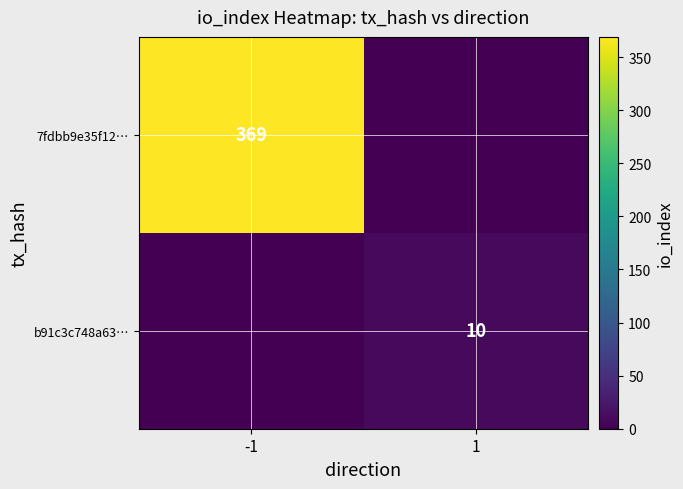

How many distinct data groups are displayed?

2